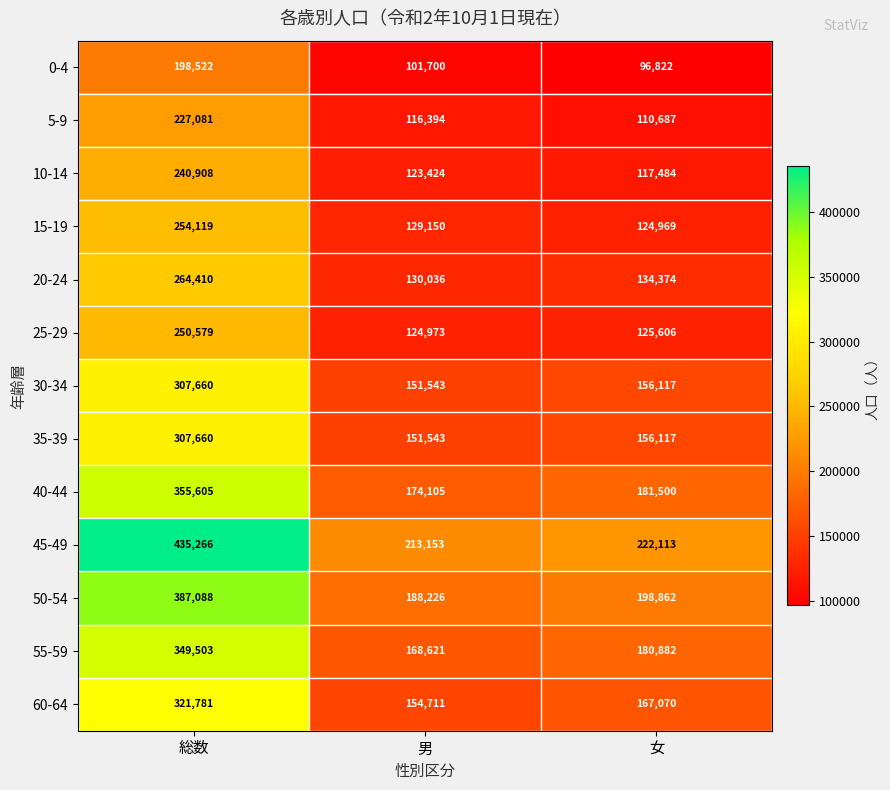

What is the maximum value shown in the chart?

435266